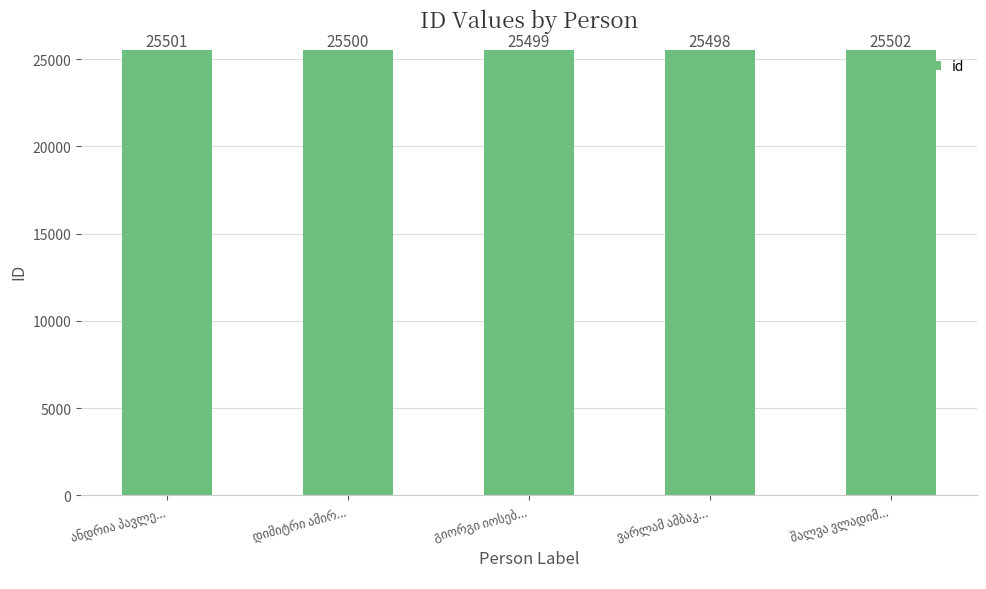

What is the value of the 3rd bar from the left?

25499